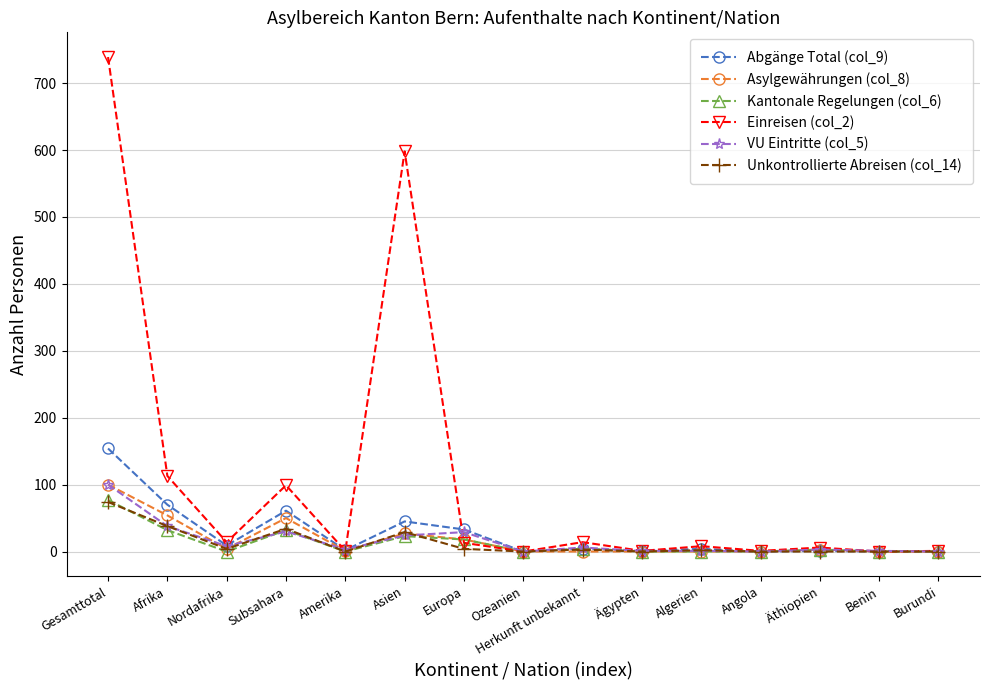

What is the label of the 3rd point from the left?

Nordafrika